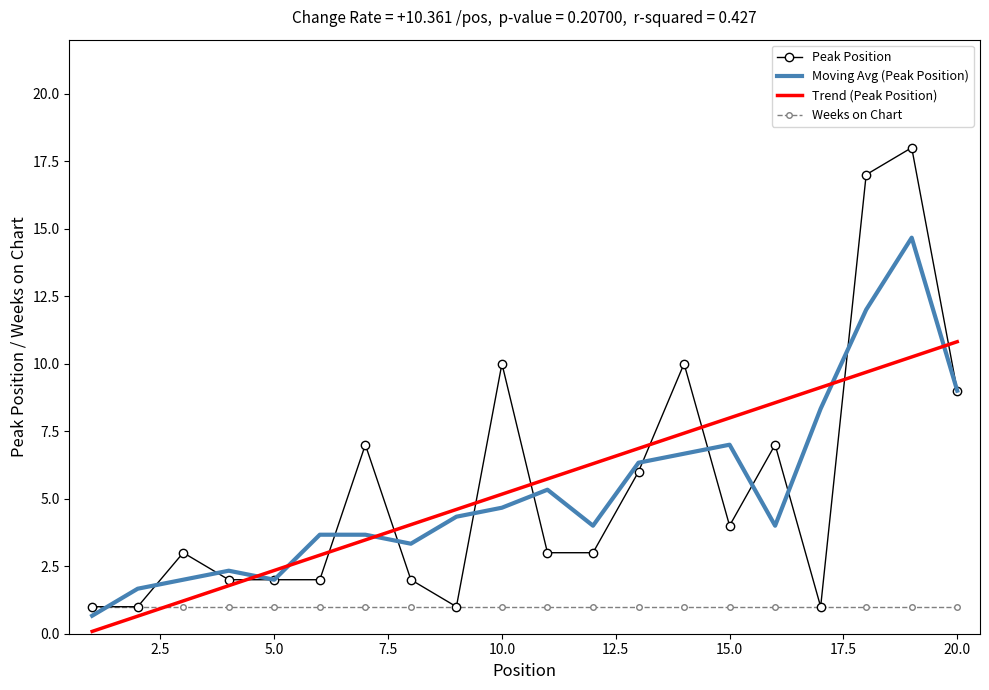

True or false: Weeks on Chart and Trend (Peak Position) intersect in this chart.

True